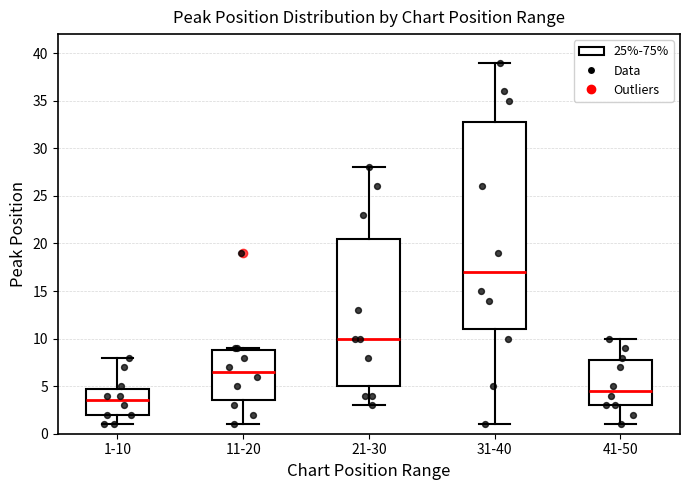

Comparing the boxes themselves (not the whiskers), which one is the tallest?

31-40